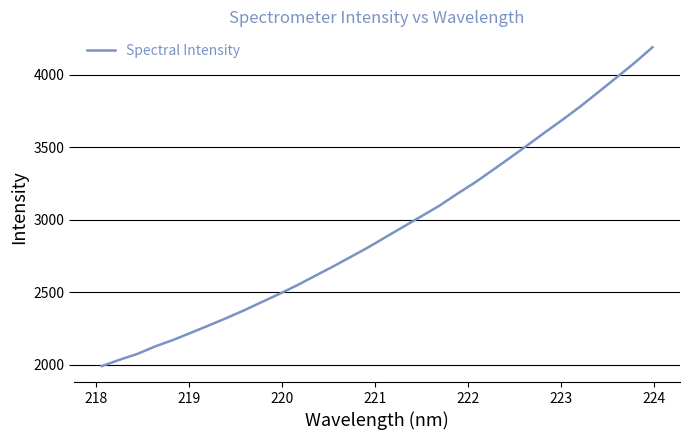

How many lines are shown in the chart?

1